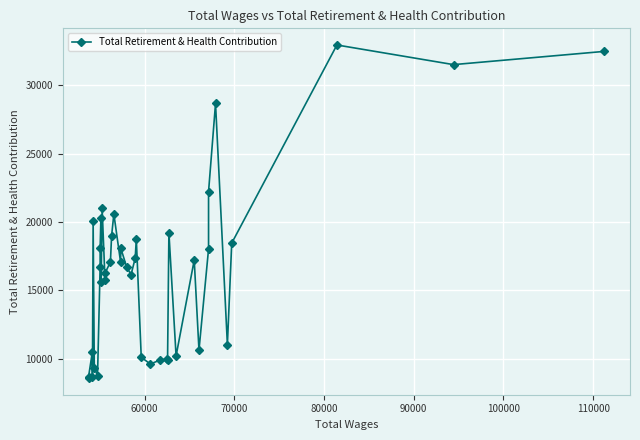

What is the average value?

16540